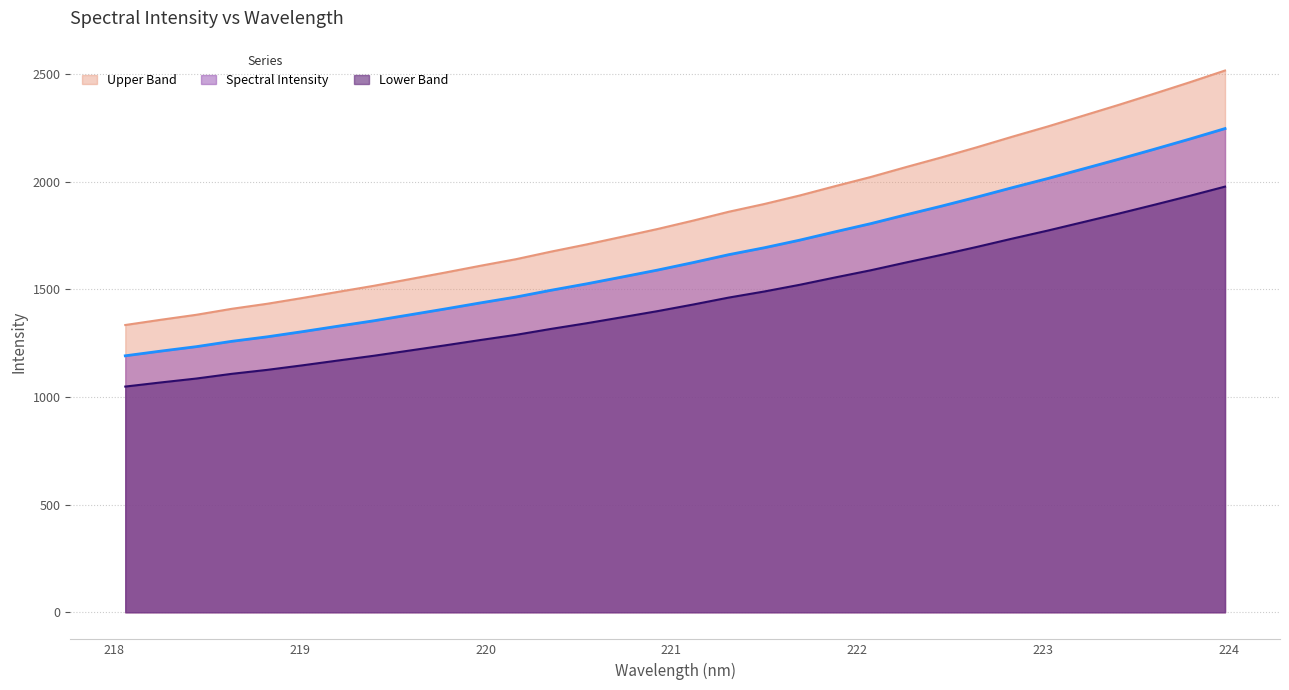

True or false: the data has more than 1 interior local peaks.

False